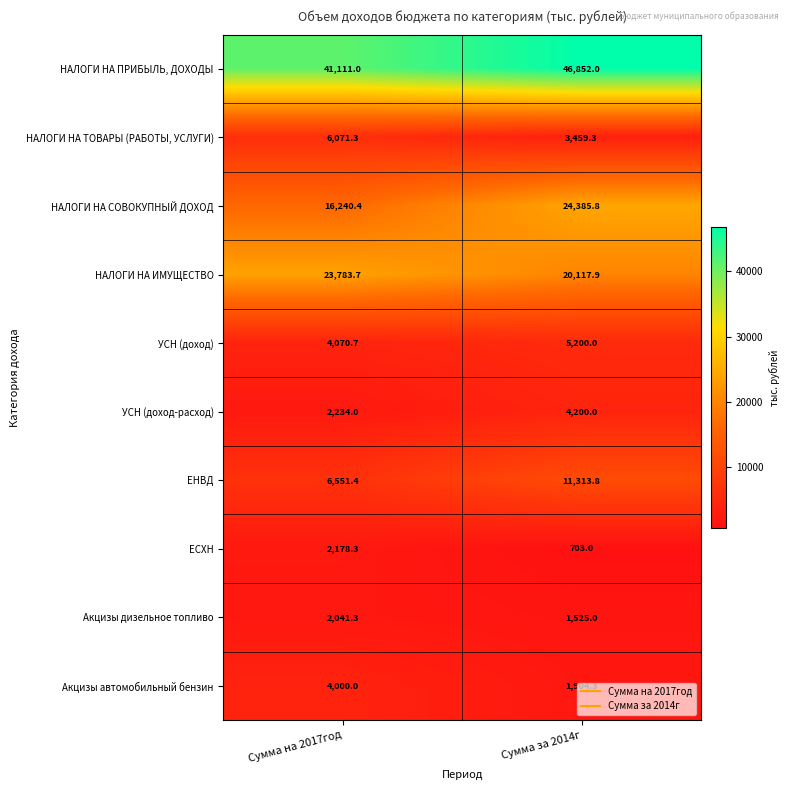

What is the total value across all series at Сумма за 2014г?

119661.1